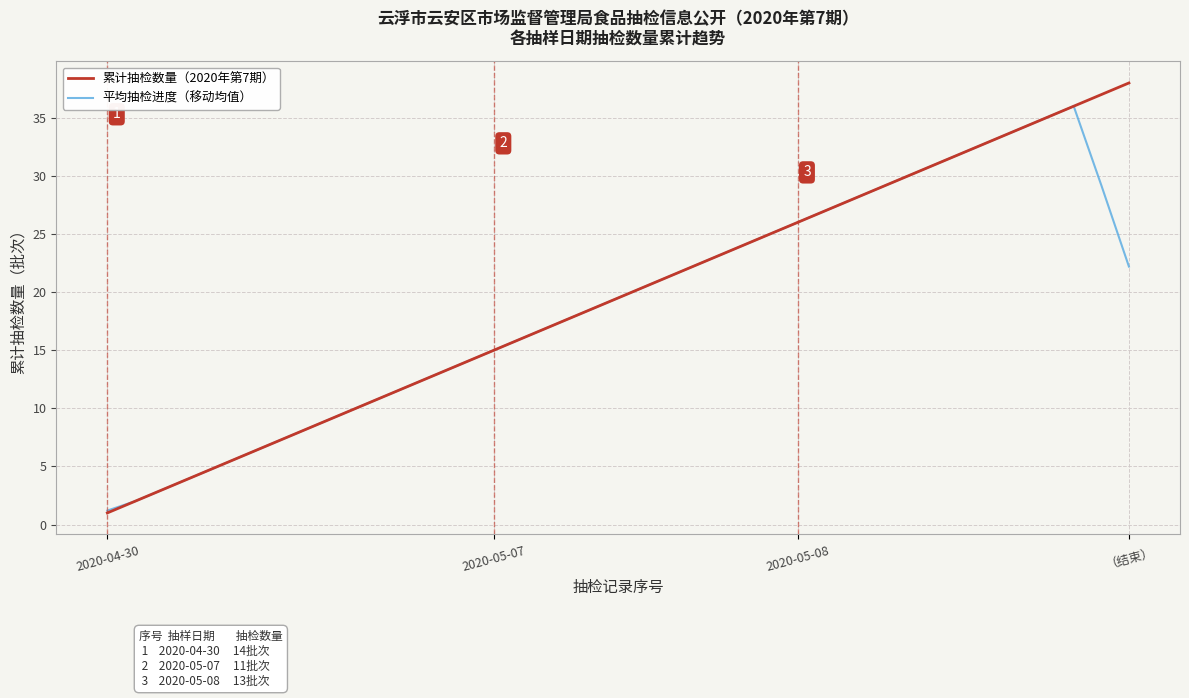

List the series in order of their peak value, highest first.

累计抽检数量（2020年第7期）, 平均抽检进度（移动均值）